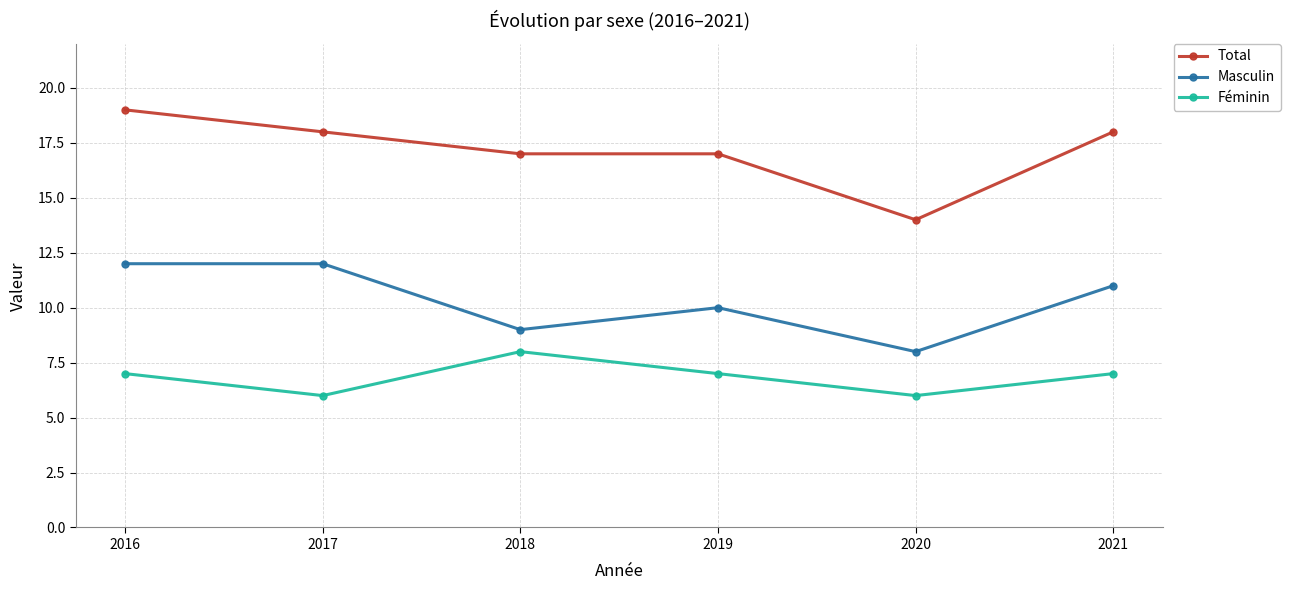

Which series has the largest range (max minus min)?

Total